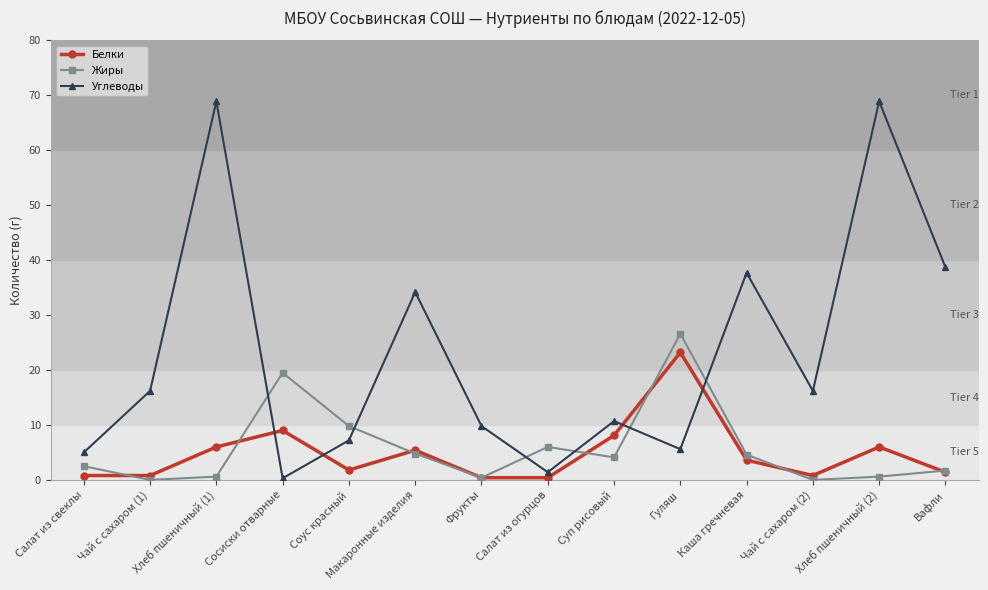

What is the difference between the highest and lowest values at Салат из свеклы?

4.2